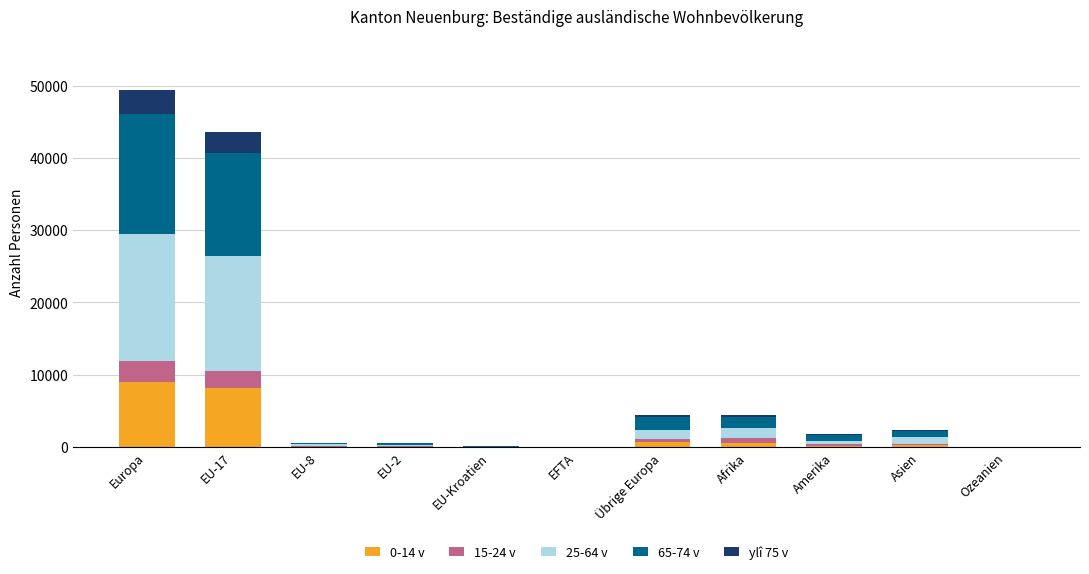

The 0-14 v series shows 13732 at Europa. True or false?

False